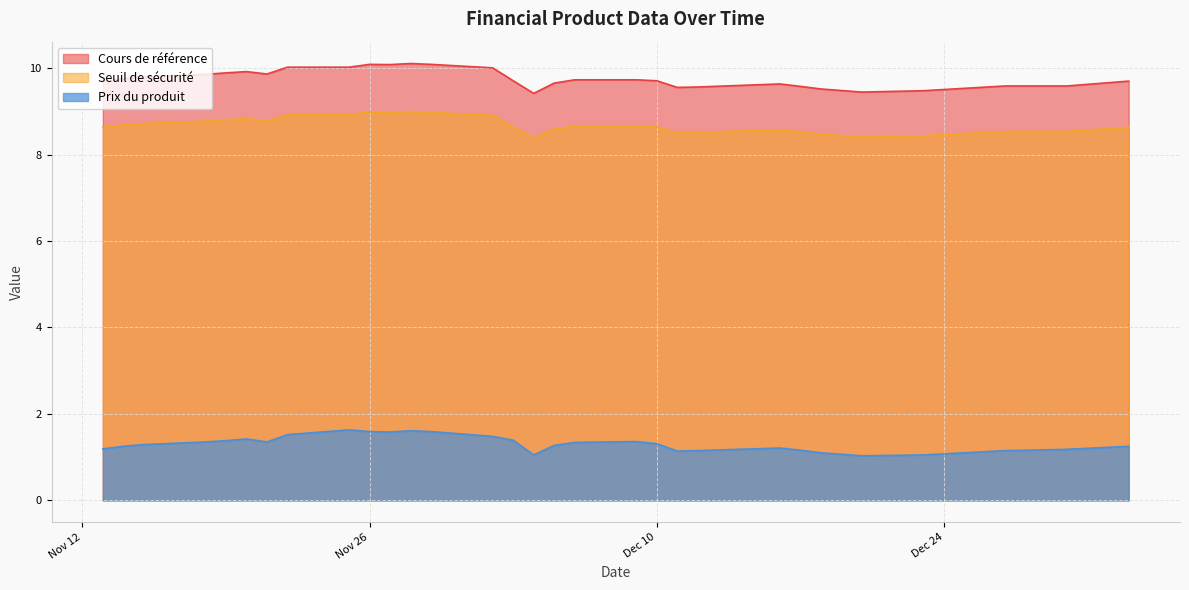

How many interior local valleys does the Seuil de sécurité series have?

5